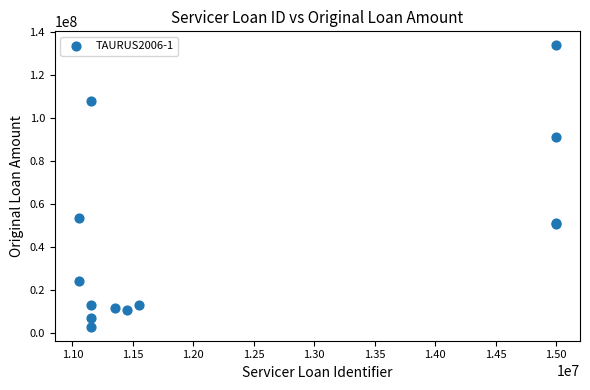

What Y value in the scatter plot is closest to 68405566?

53378125